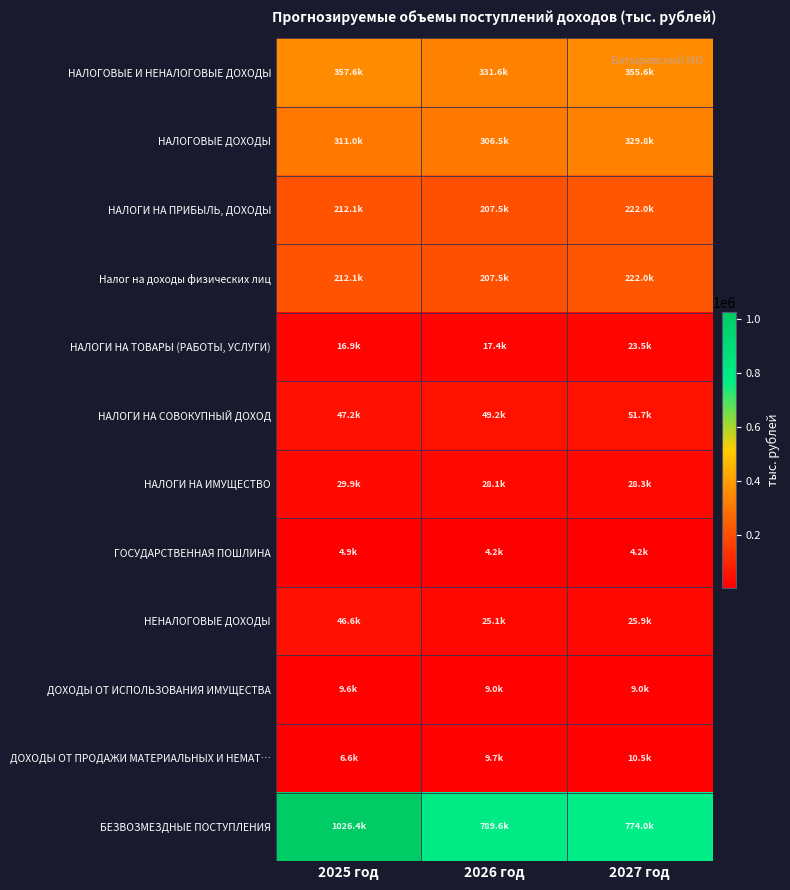

Which series has the widest spread of values?

БЕЗВОЗМЕЗДНЫЕ ПОСТУПЛЕНИЯ